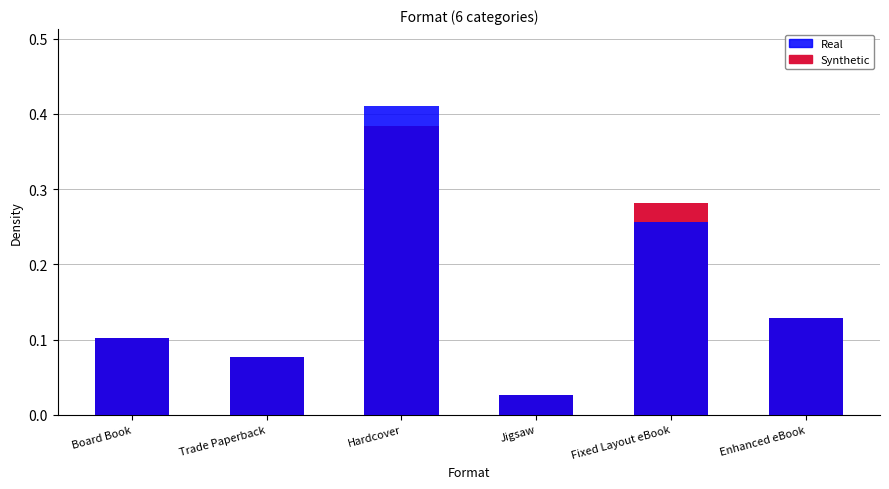

Reading right to left, what are all the values shown in this chart?

Synthetic: 0.1	0.3	0.0	0.4	0.1	0.1
Real: 0.1	0.3	0.0	0.4	0.1	0.1